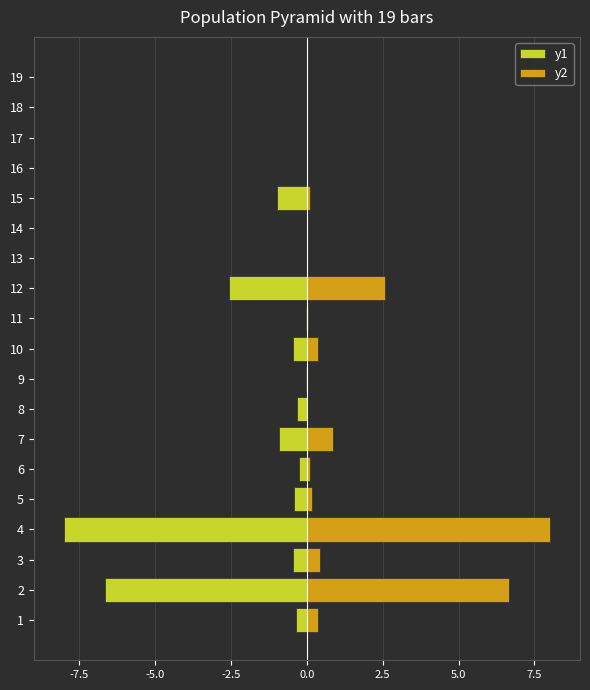

True or false: y2 has a value of 0.2 at 5.

False